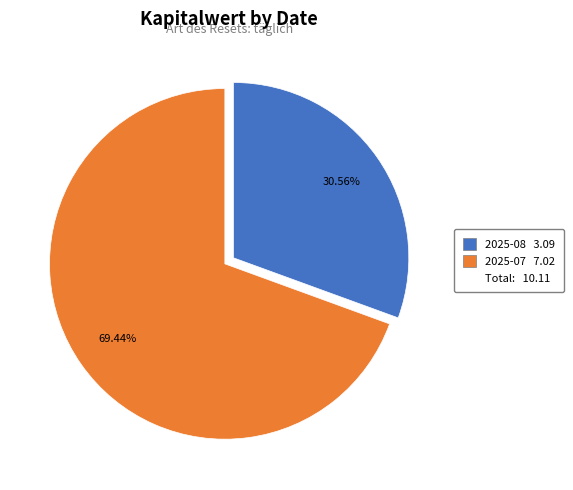

Is there any slice that represents more than half of the pie?

Yes